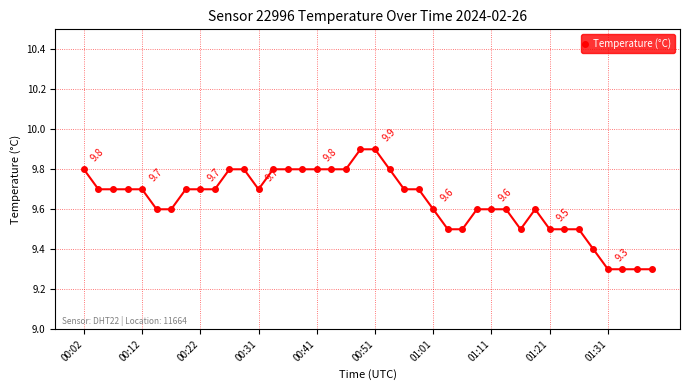

Reading right to left, what are all the values shown in this chart?

9.3	9.3	9.3	9.3	9.4	9.5	9.5	9.5	9.6	9.5	9.6	9.6	9.6	9.5	9.5	9.6	9.7	9.7	9.8	9.9	9.9	9.8	9.8	9.8	9.8	9.8	9.8	9.7	9.8	9.8	9.7	9.7	9.7	9.6	9.6	9.7	9.7	9.7	9.7	9.8